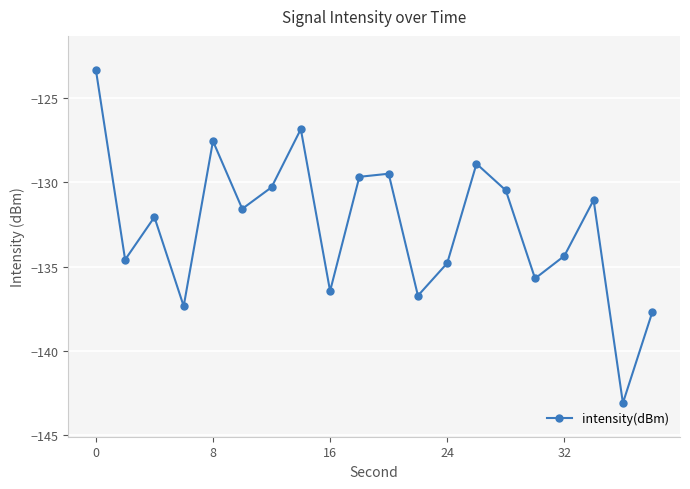

True or false: there are more than 0 points higher than both neighbors.

True